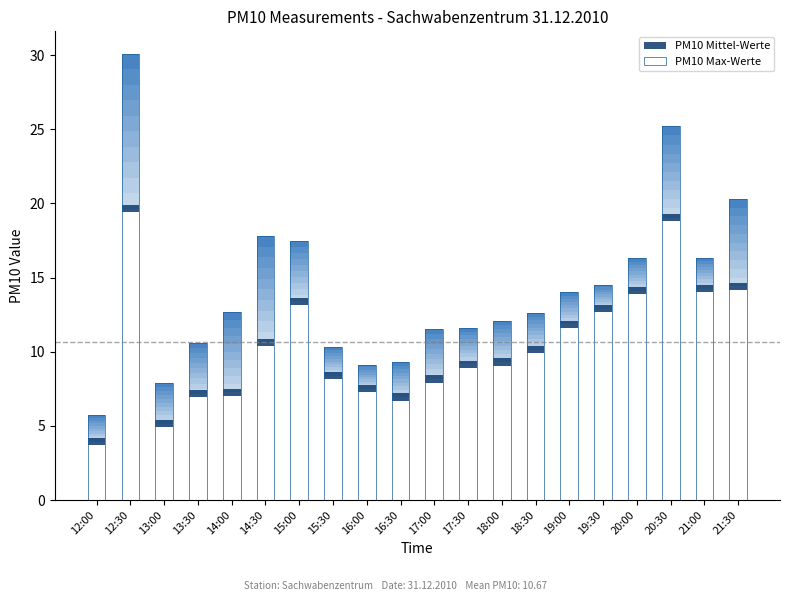

At which label does PM10 Mittel-Werte reach its peak?

12:30